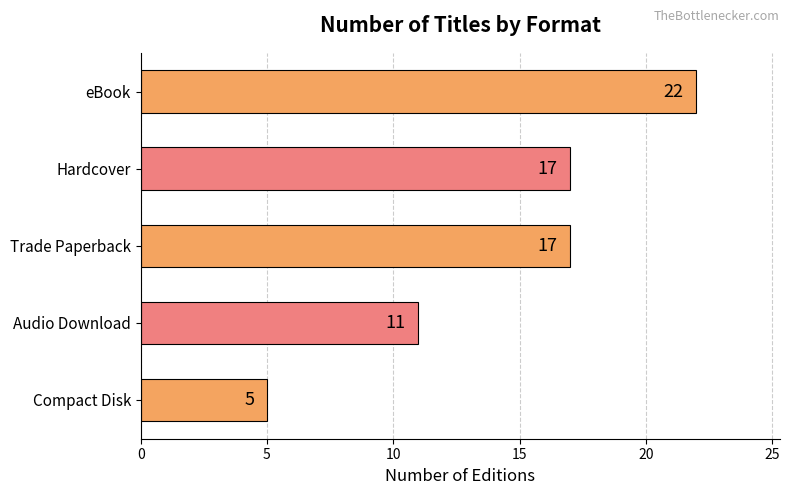

What is the maximum value shown in the chart?

22